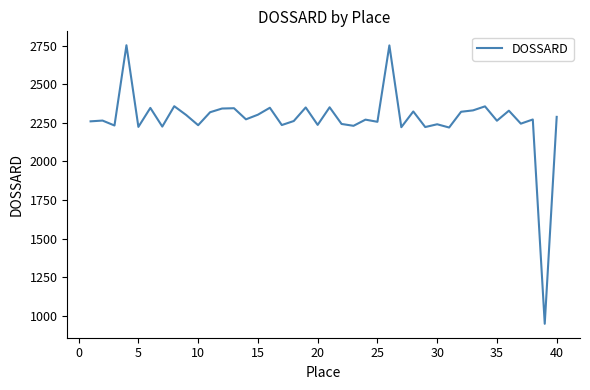

What is the difference between the maximum and minimum values?

1805